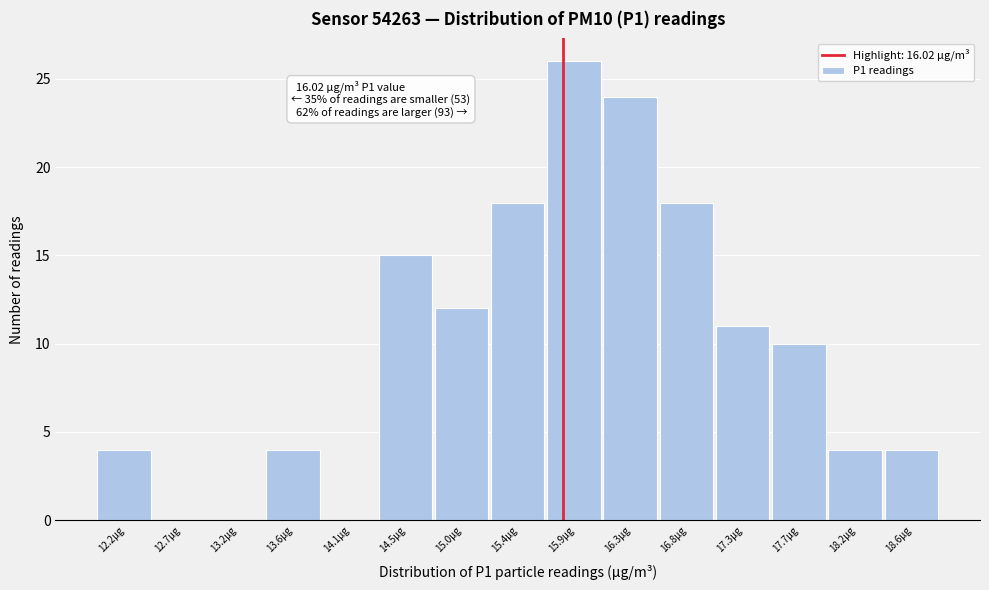

Reading left to right, list all the values displayed in this chart.

12.2µg=4	12.7µg=0	13.2µg=0	13.6µg=4	14.1µg=0	14.5µg=15	15.0µg=12	15.4µg=18	15.9µg=26	16.3µg=24	16.8µg=18	17.3µg=11	17.7µg=10	18.2µg=4	18.6µg=4